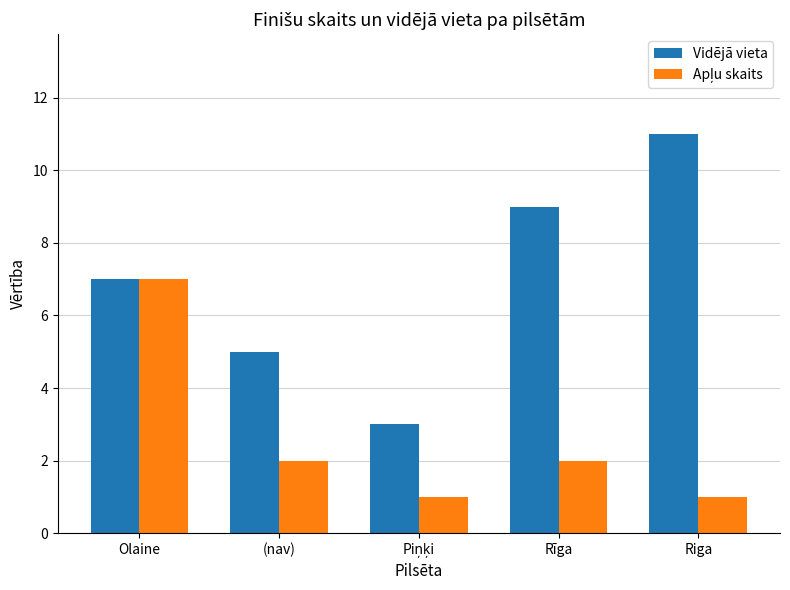

What is the total value across all series at (nav)?

7